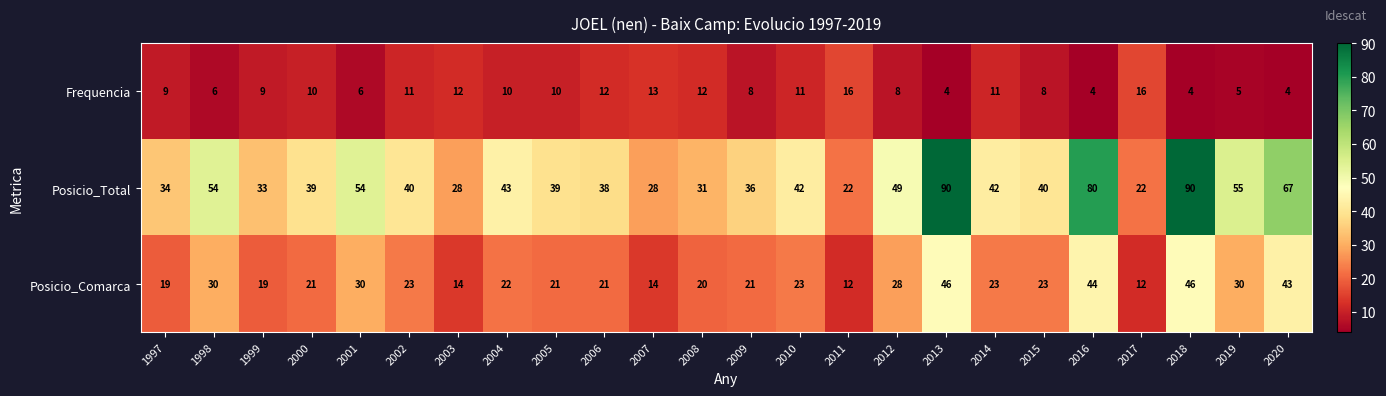

What is the difference between the second highest and minimum values in the Frequencia series?

12